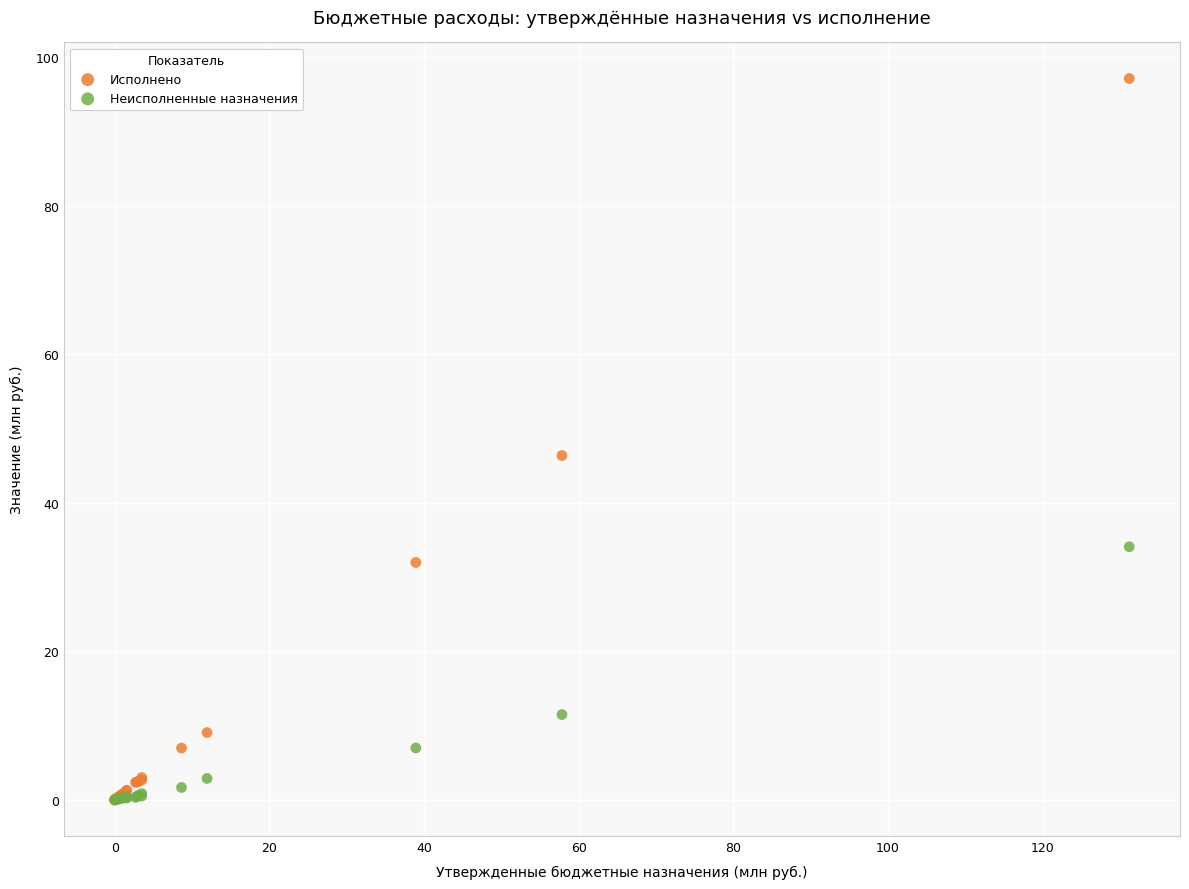

In the Исполнено series, what Y value is closest to 48?

46.4